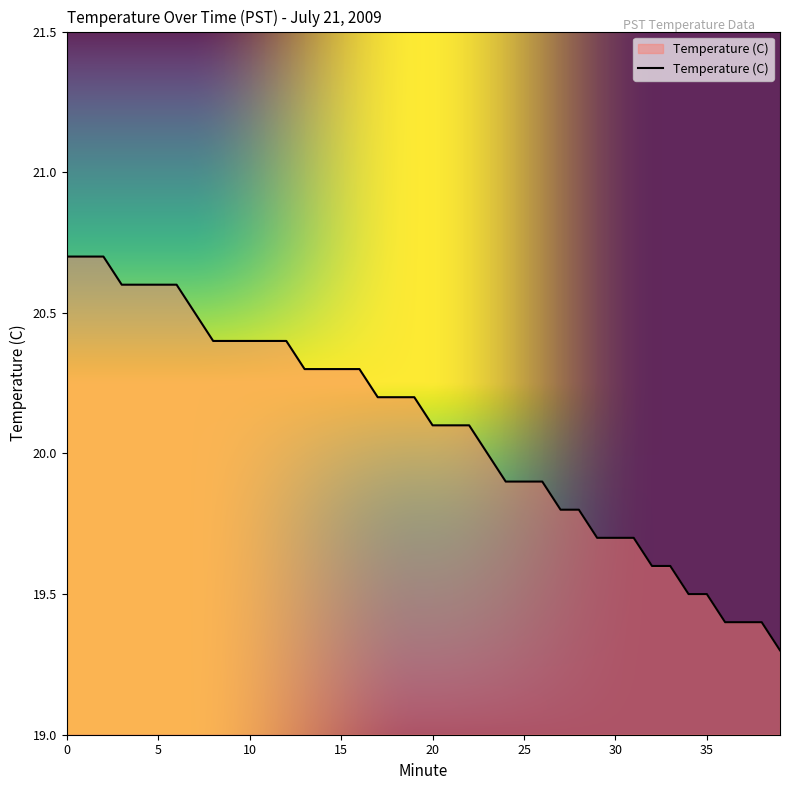

How many distinct data groups are displayed?

1